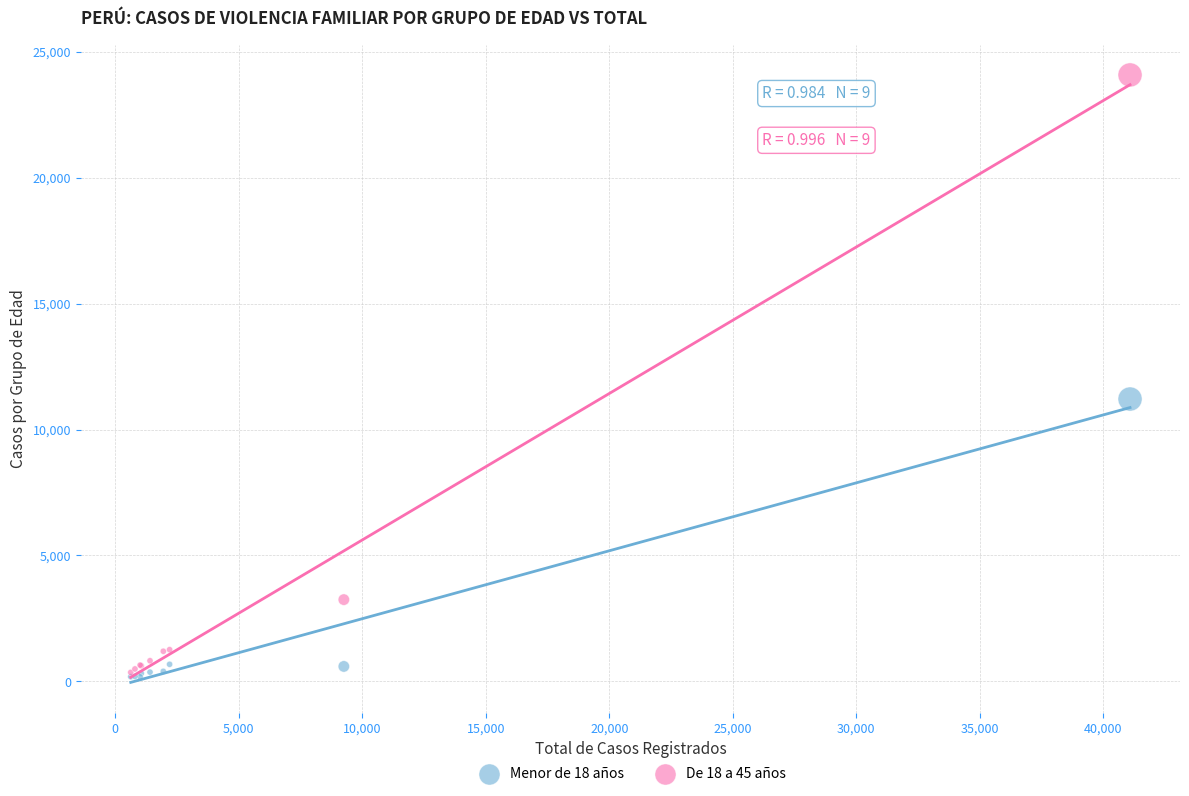

Which series has the largest Y range (max minus min)?

De 18 a 45 años